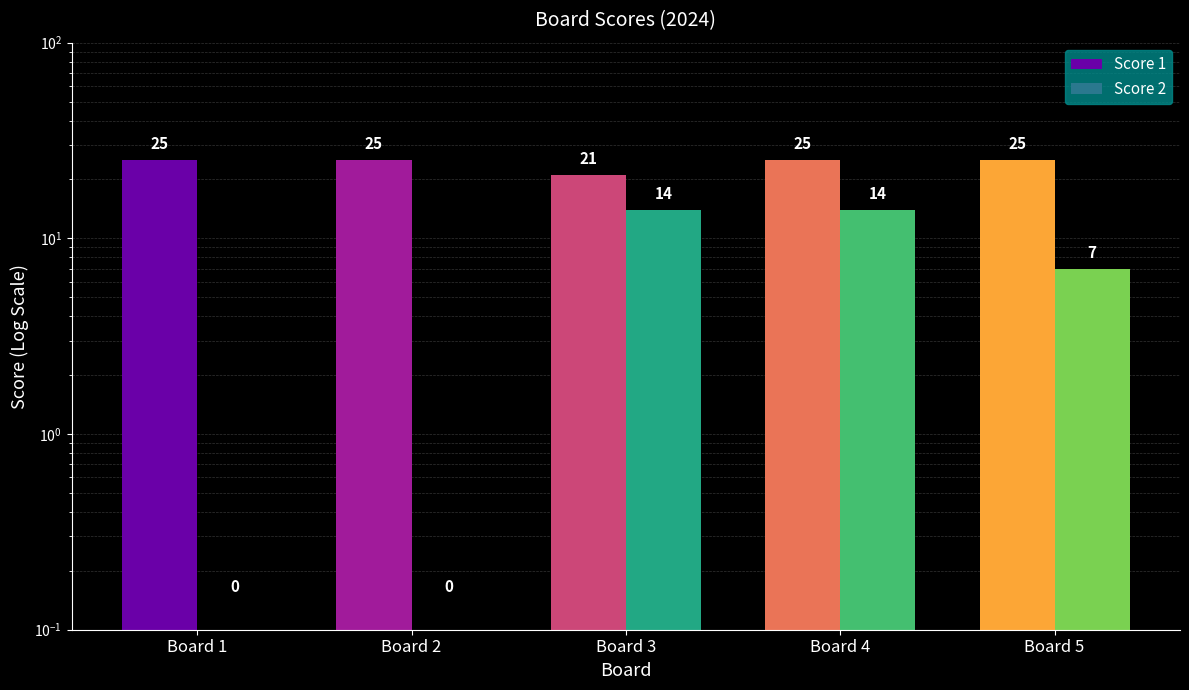

Rank the categories by Score 1 value from highest to lowest.

Board 1, Board 2, Board 4, Board 5, Board 3